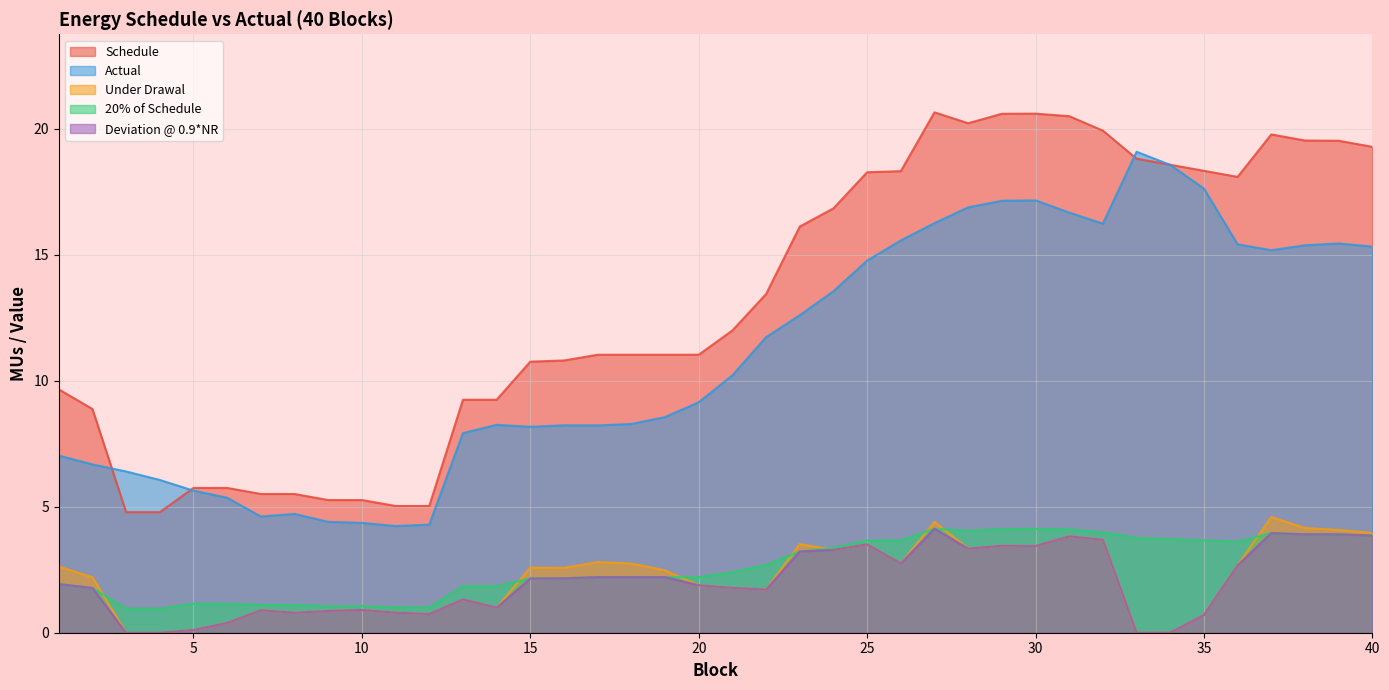

What is the value of the Actual point at the 27th from the left?

16.2